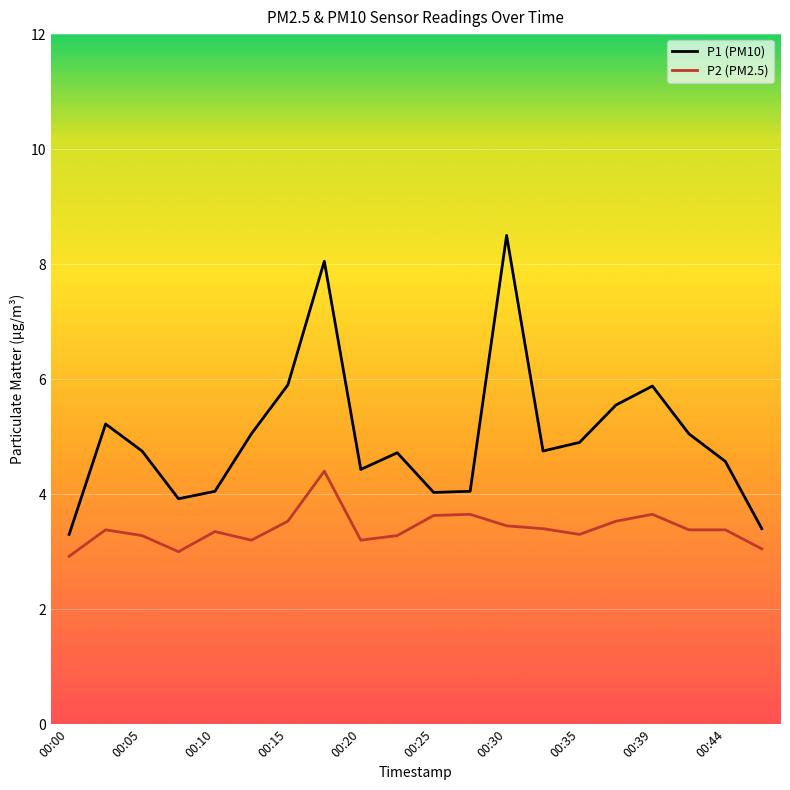

How many lines are shown in the chart?

2